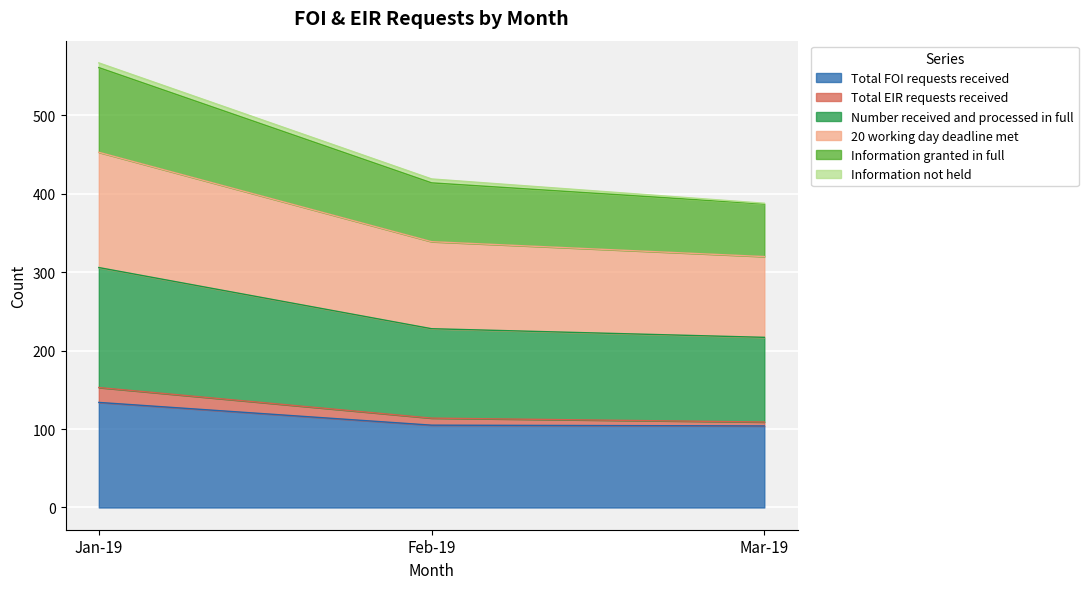

True or false: Total FOI requests received has a value of 163 at Mar-19.

False